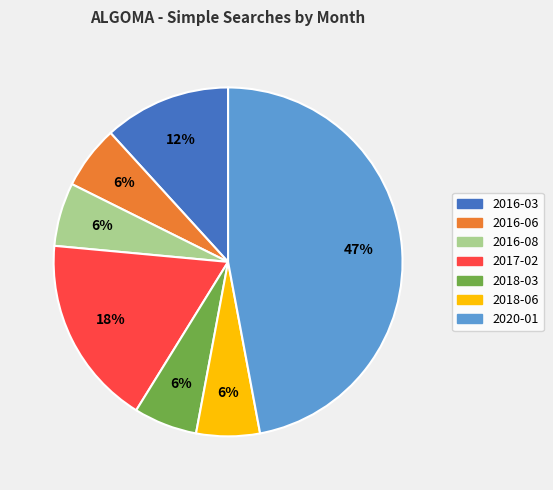

To the nearest percent, what portion does 2018-06 represent?

6%